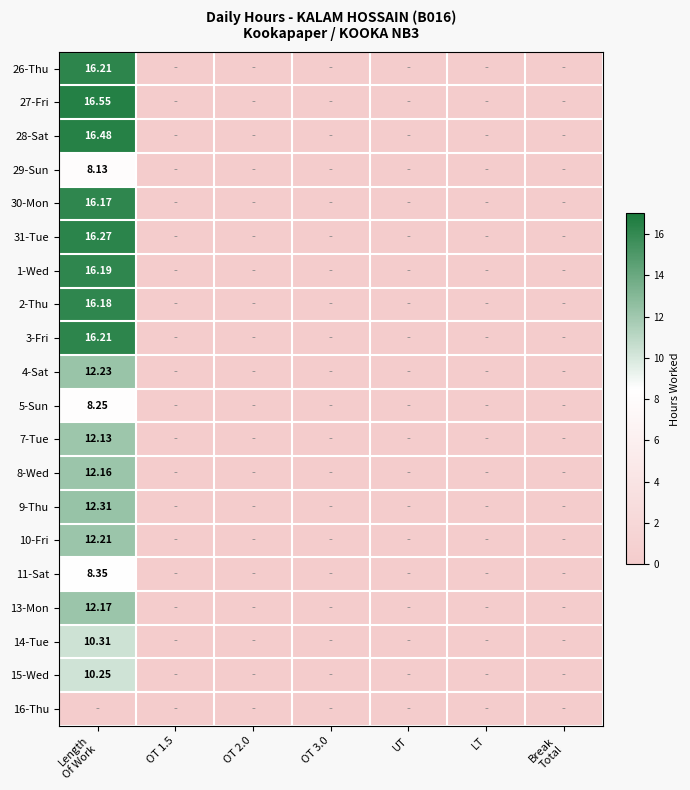

What is the sum of all 3-Fri values?

16.2